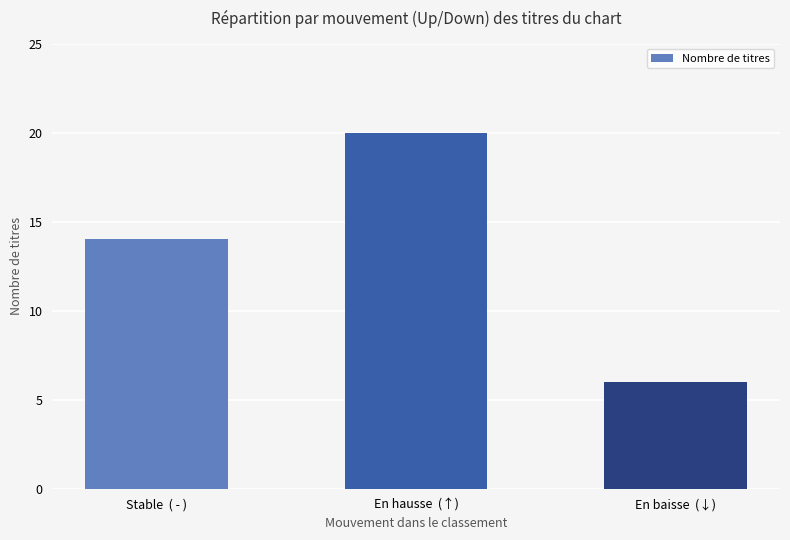

At which category does the chart reach its minimum across all series?

En baisse  (↓)